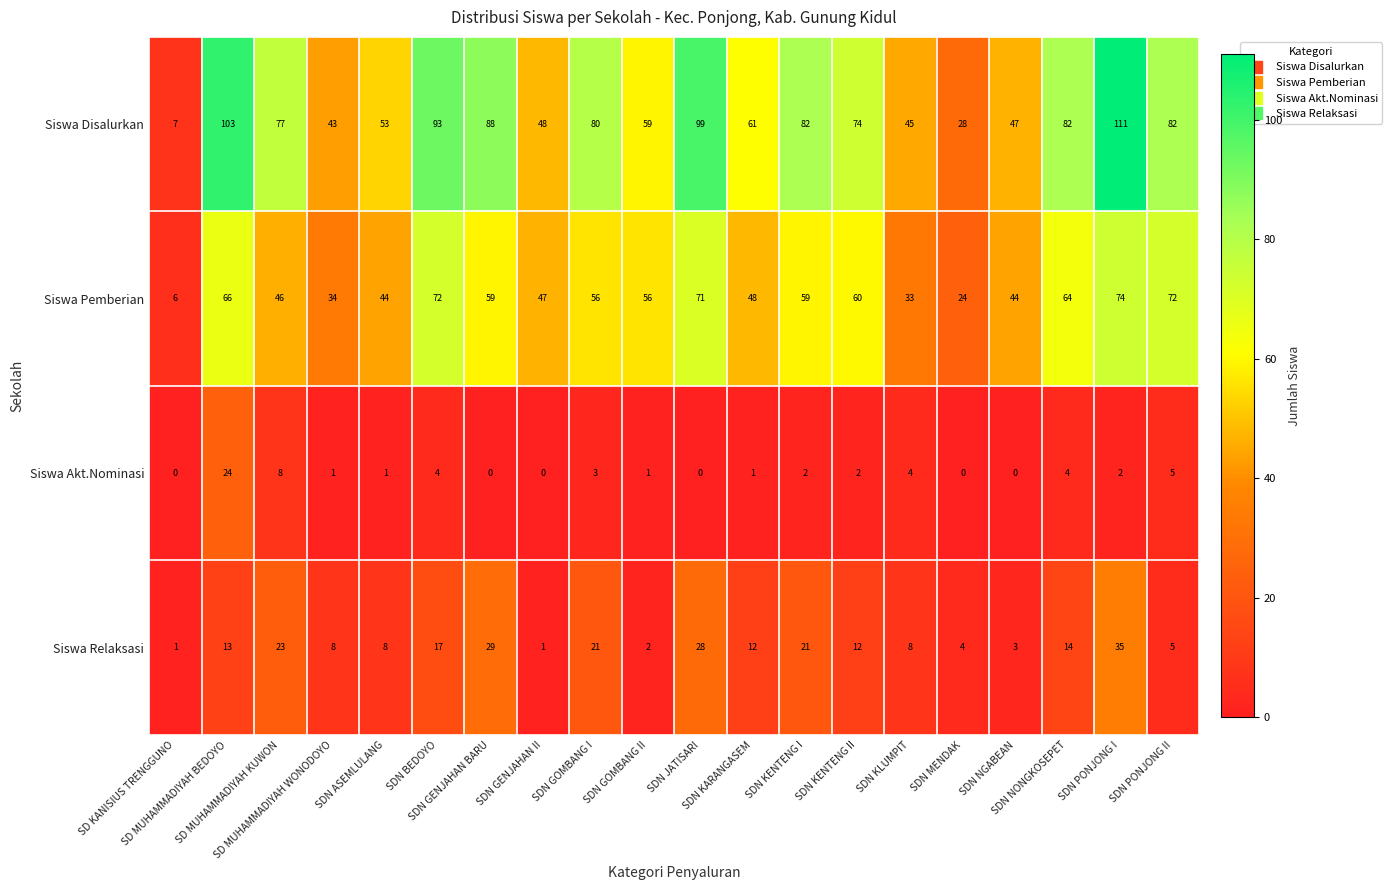

Which series has the widest spread of values?

Siswa Disalurkan